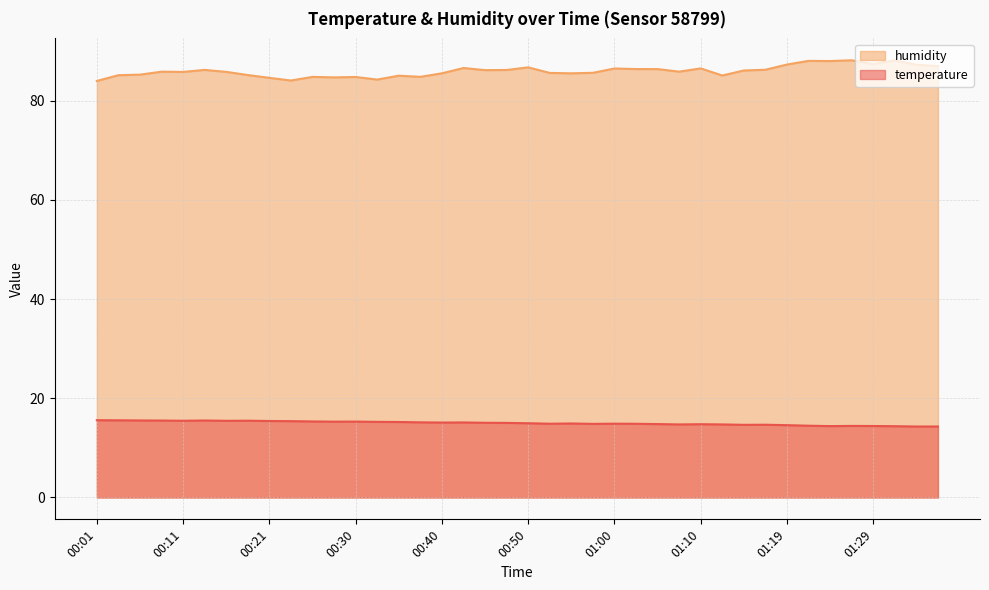

The humidity series shows 147.7 at 01:17. True or false?

False